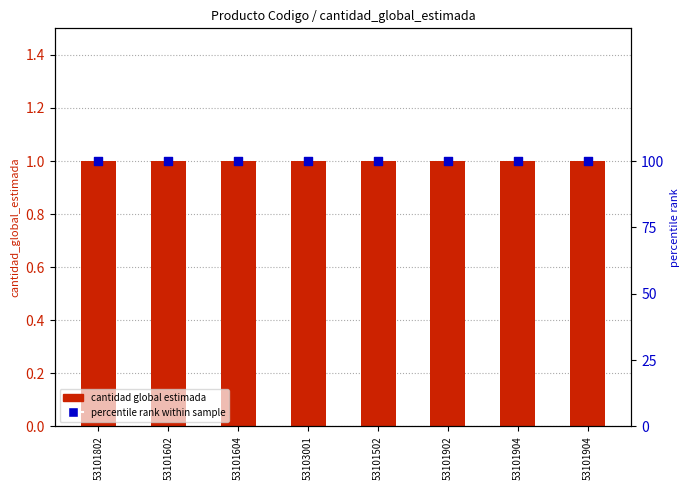

Which series has the largest total across all categories?

percentile rank within sample